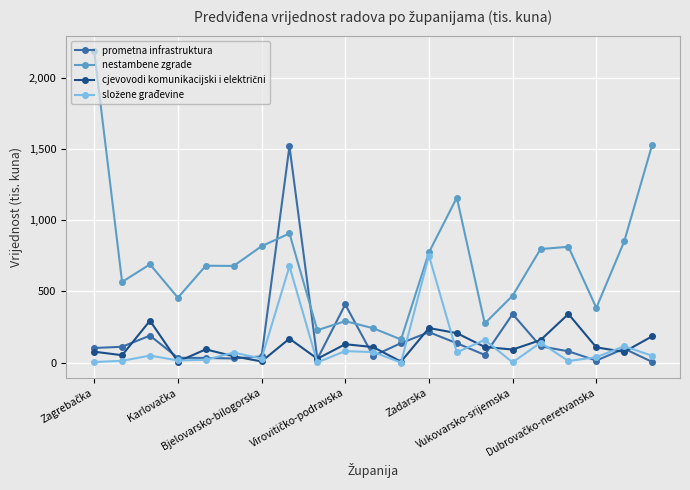

Which series has the largest range (max minus min)?

nestambene zgrade